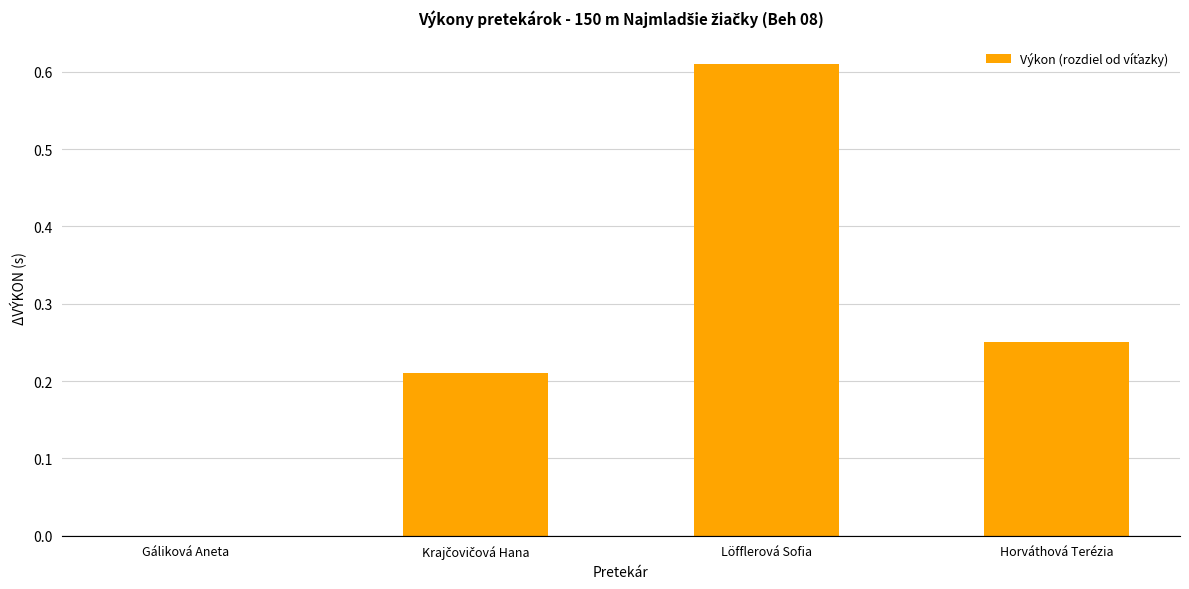

What is the change in value from Löfflerová Sofia to Horváthová Terézia?

-0.4